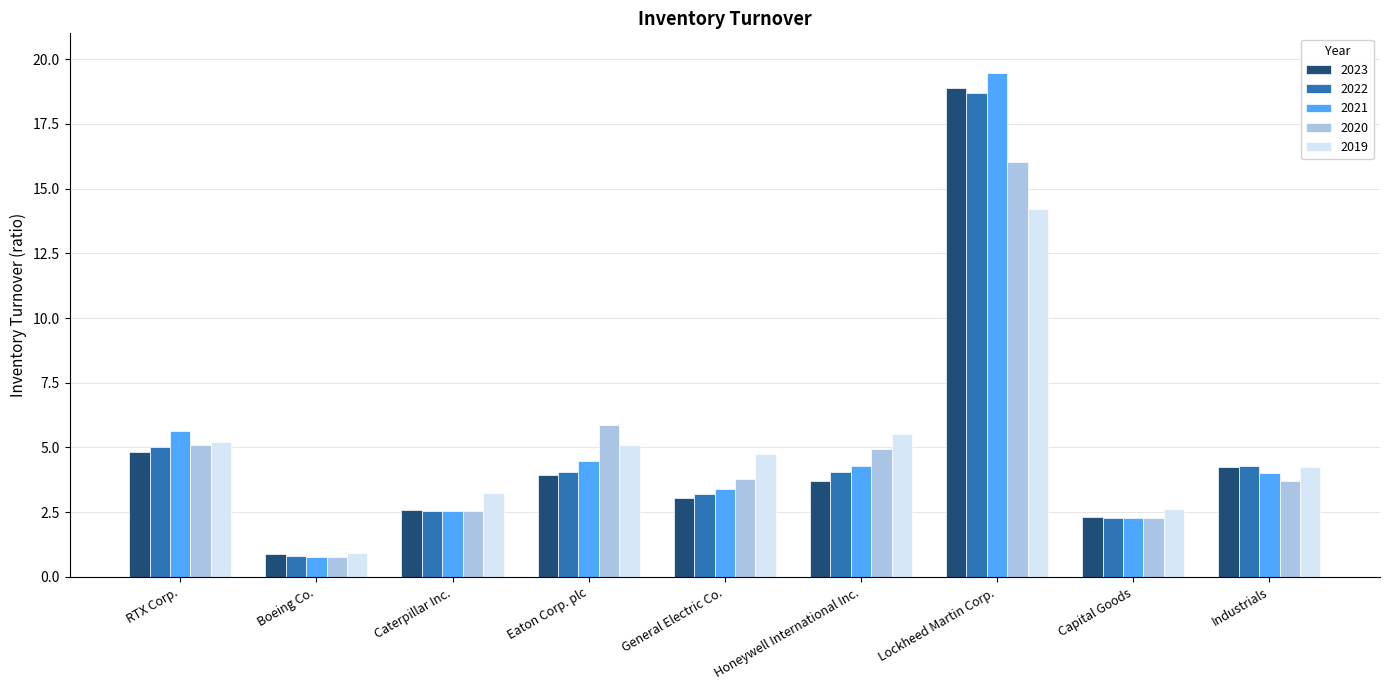

At which label does 2023 first exceed 3?

RTX Corp.